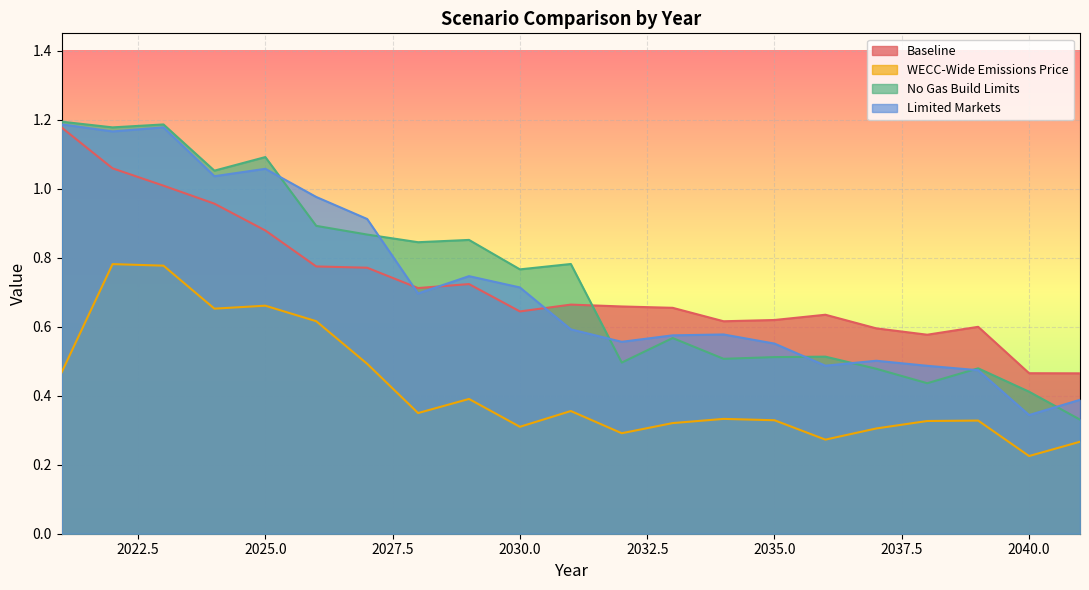

How many lines are shown in the chart?

4